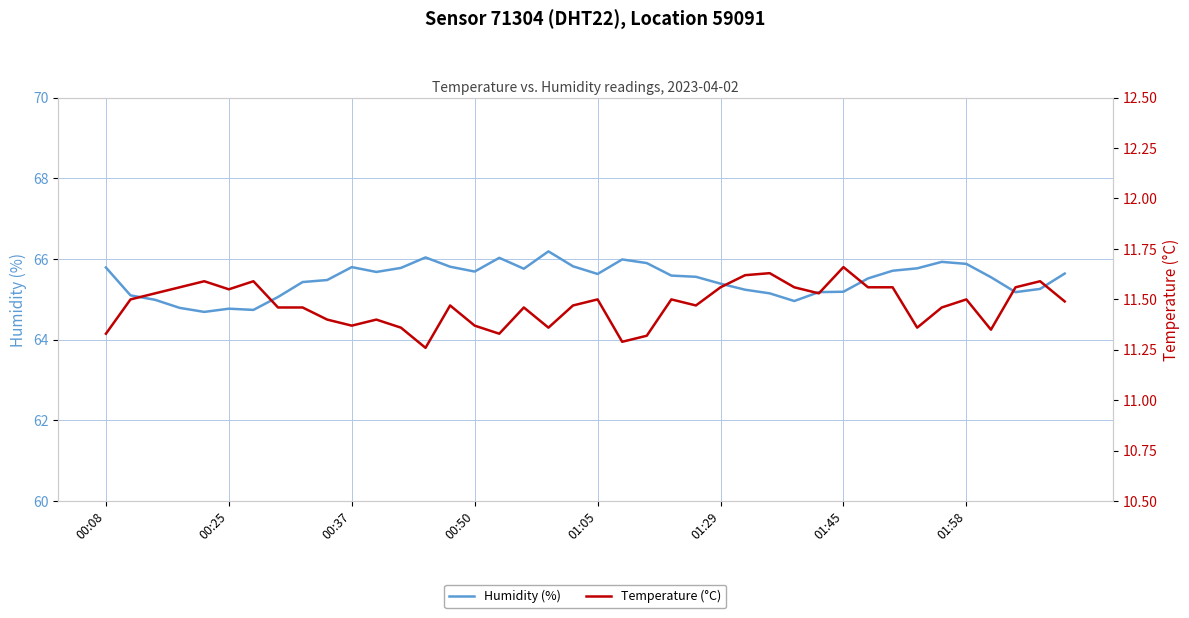

At how many categories does at least one series exceed 22?

40